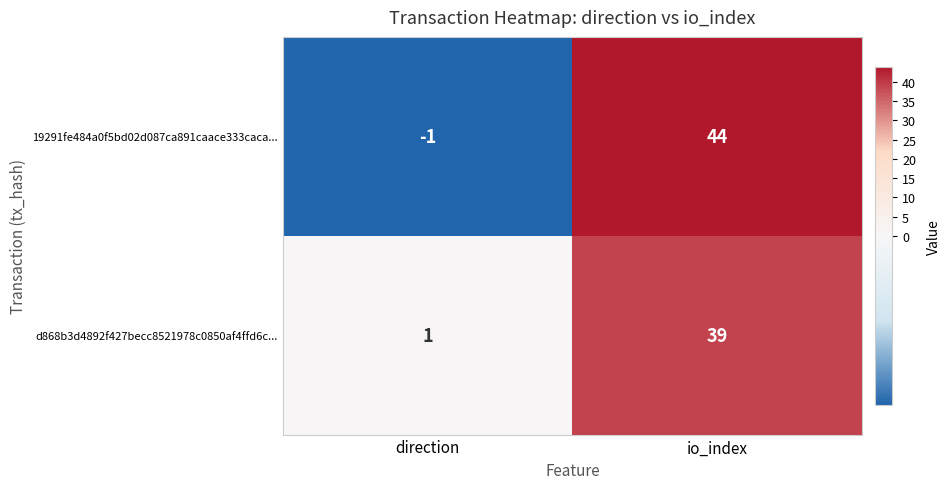

What is the difference between the highest and lowest values at direction?

2